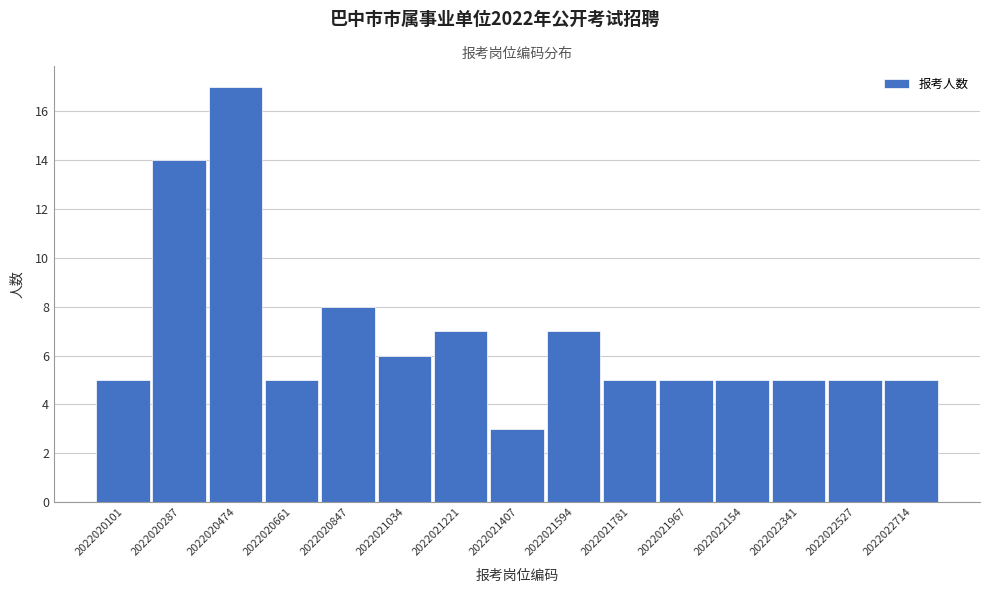

Reading left to right, extract all data points from this chart.

2022020101=5	2022020287=14	2022020474=17	2022020661=5	2022020847=8	2022021034=6	2022021221=7	2022021407=3	2022021594=7	2022021781=5	2022021967=5	2022022154=5	2022022341=5	2022022527=5	2022022714=5